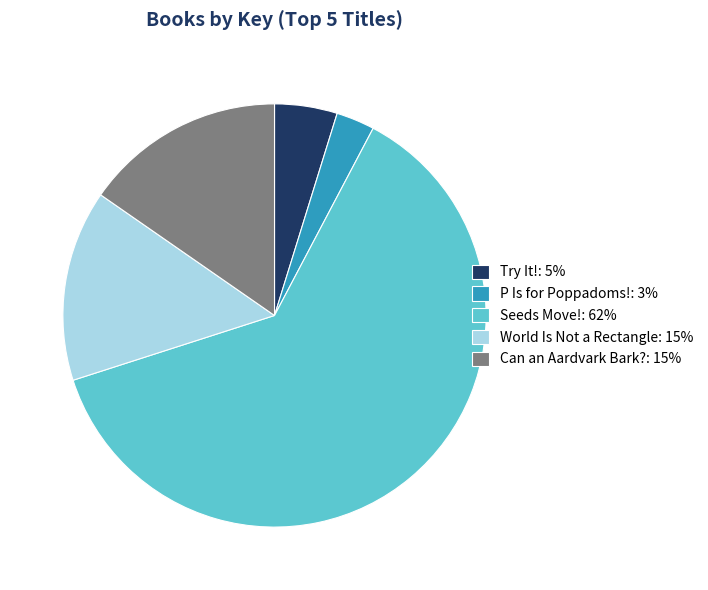

How many segments does this pie chart have?

5